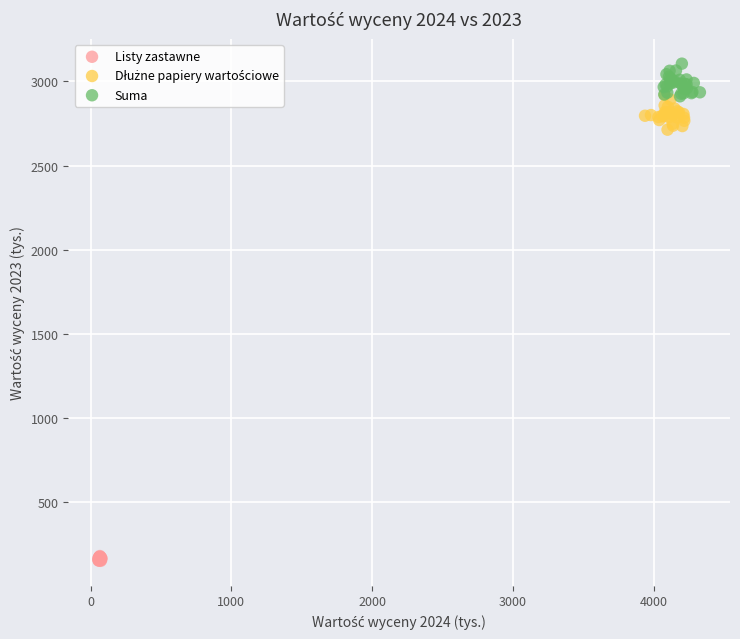

Which series contains the lowest Y value?

Listy zastawne